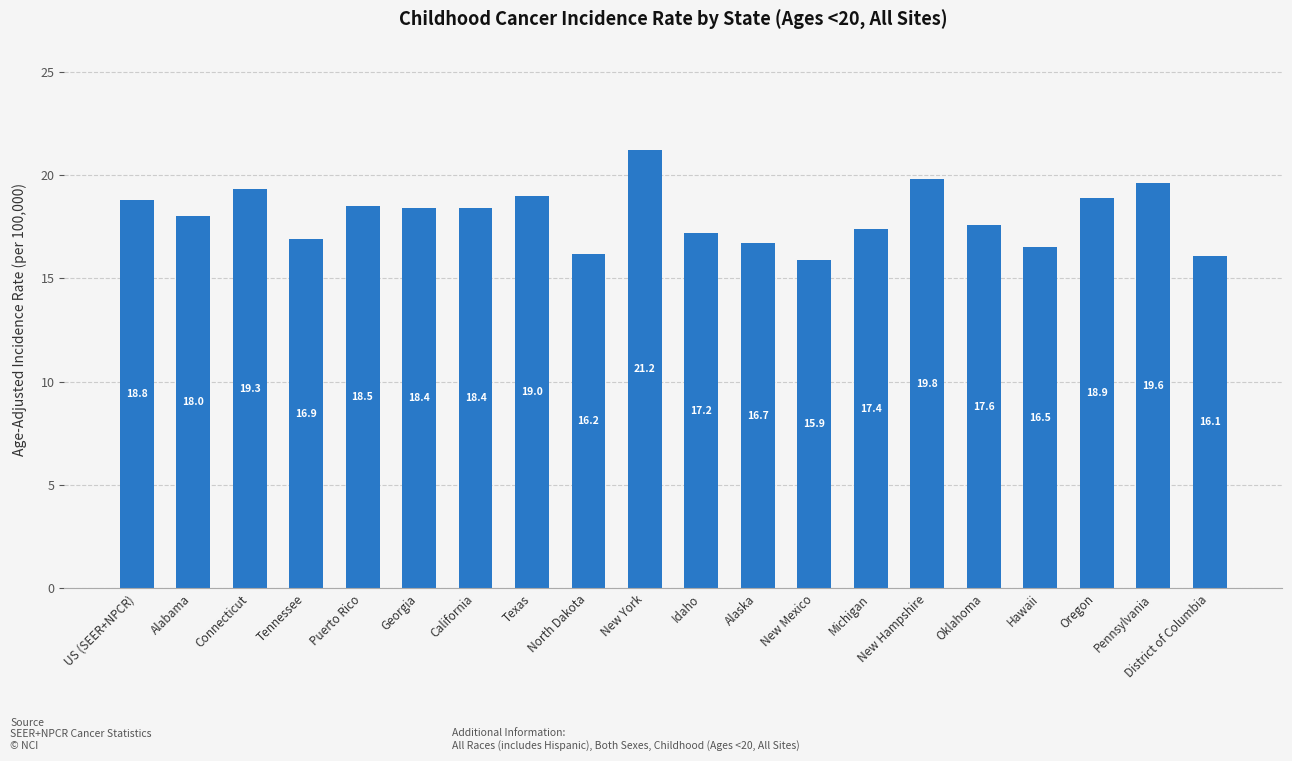

Is it true that the value at Puerto Rico is 26.5?

False